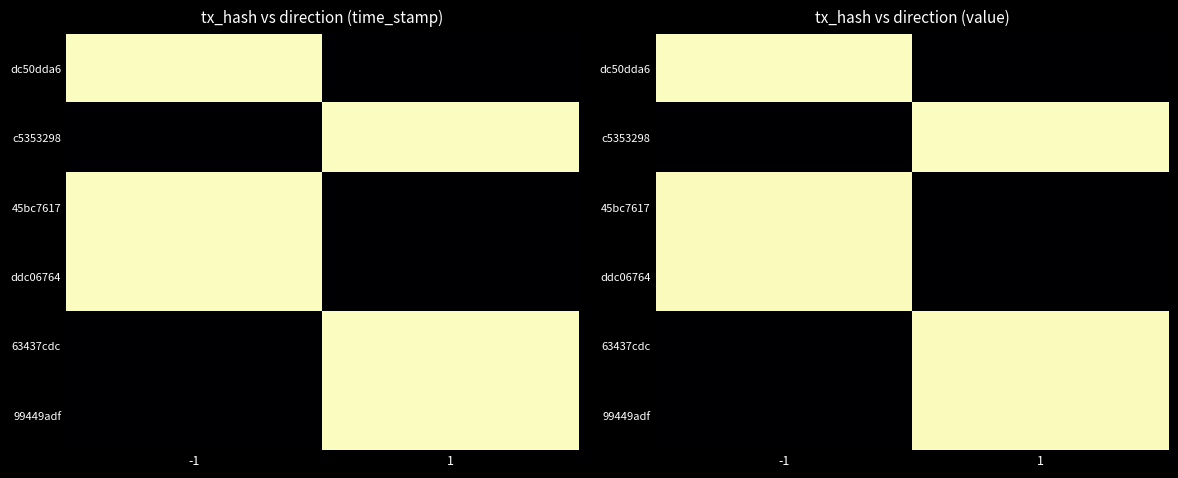

Is it true that 99449adf equals 0.0 at -1?

True